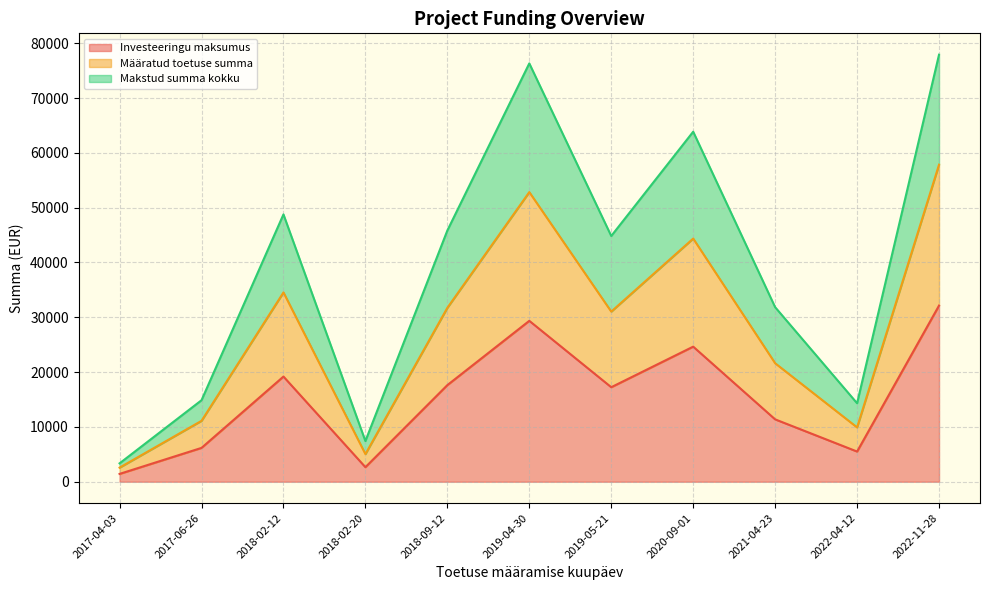

What is the difference between the maximum and minimum values in the Määratud toetuse summa series?

55275.7